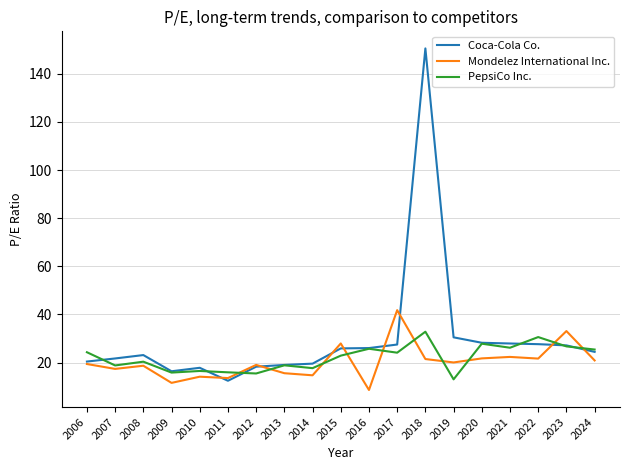

What is the difference between the highest and lowest values at 2024?

4.5